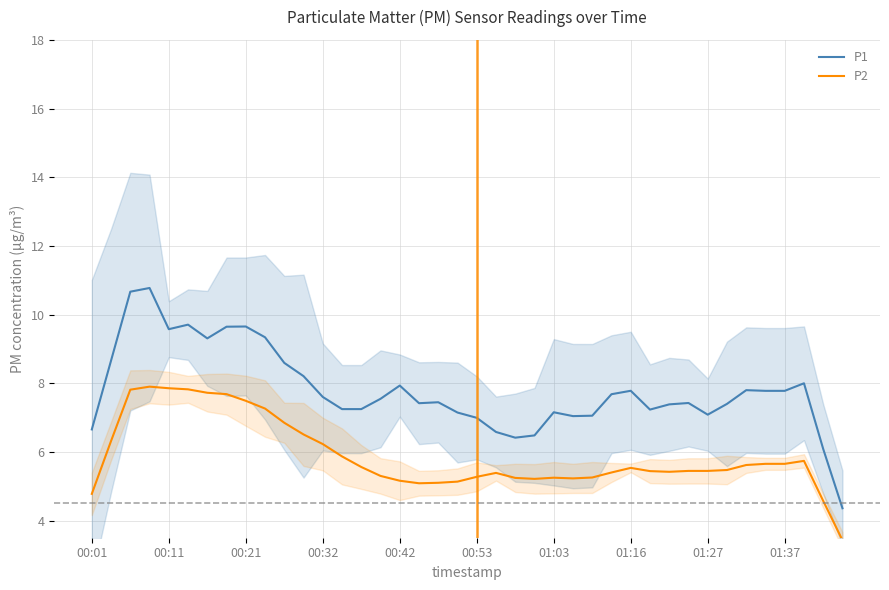

What is the sum of all P1 values?

311.8